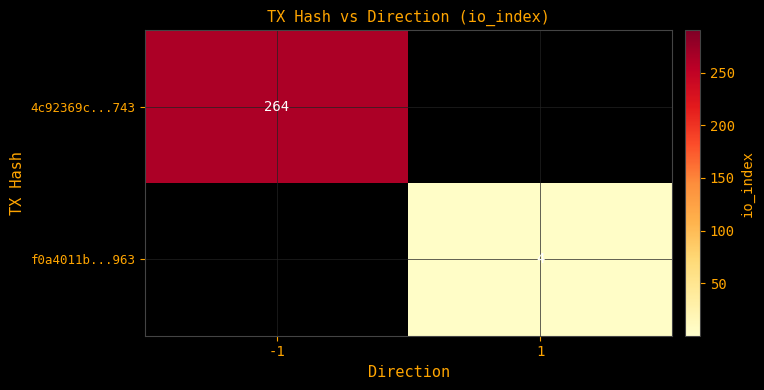

Is it true that 4c92369c...743 equals 264 at -1?

True